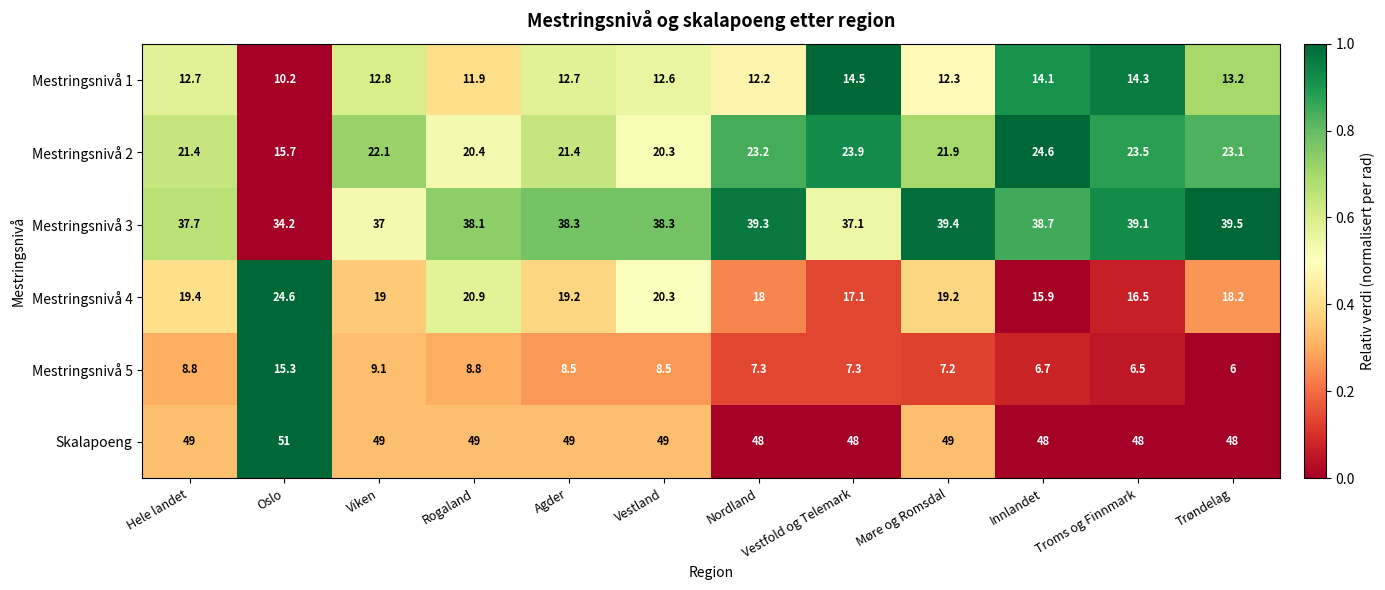

Count the Skalapoeng values in the range 48 to 49.

11